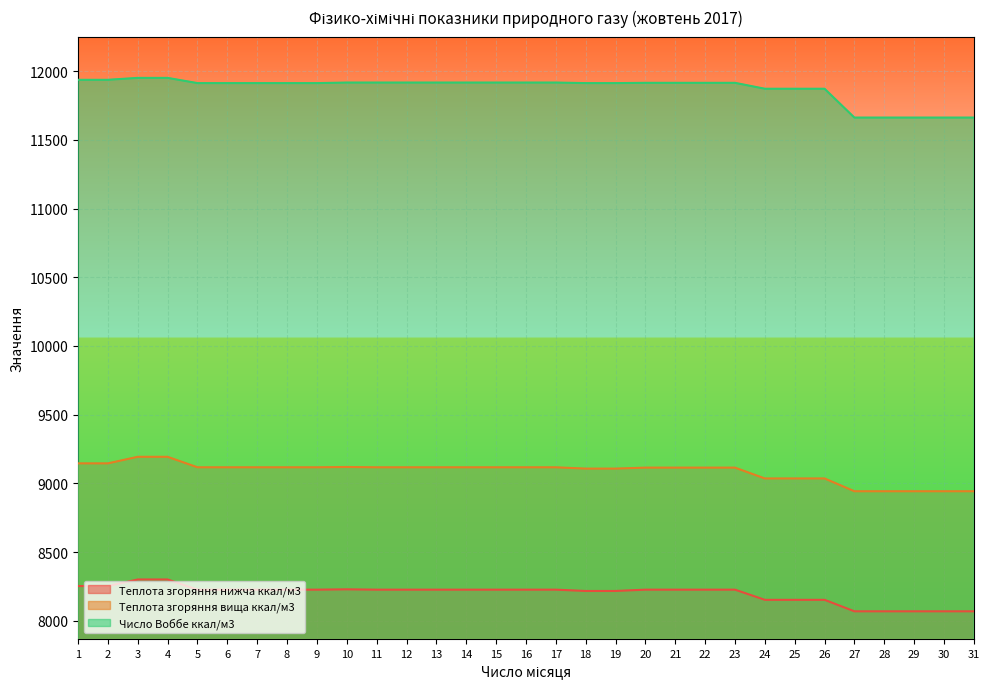

The value of Число Воббе ккал/м3 at 28 is 11663.0. True or false?

True